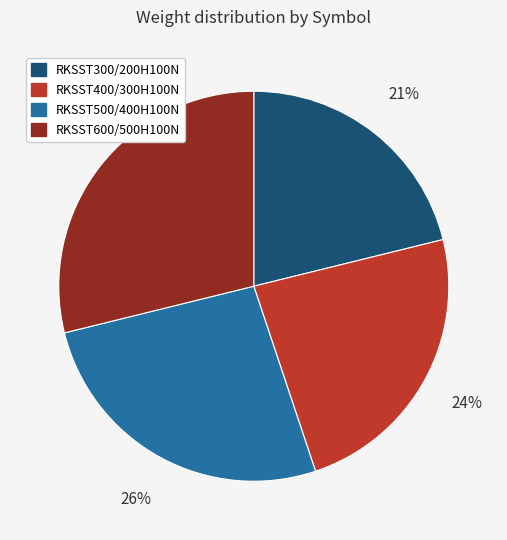

Is there any slice that represents more than half of the pie?

No